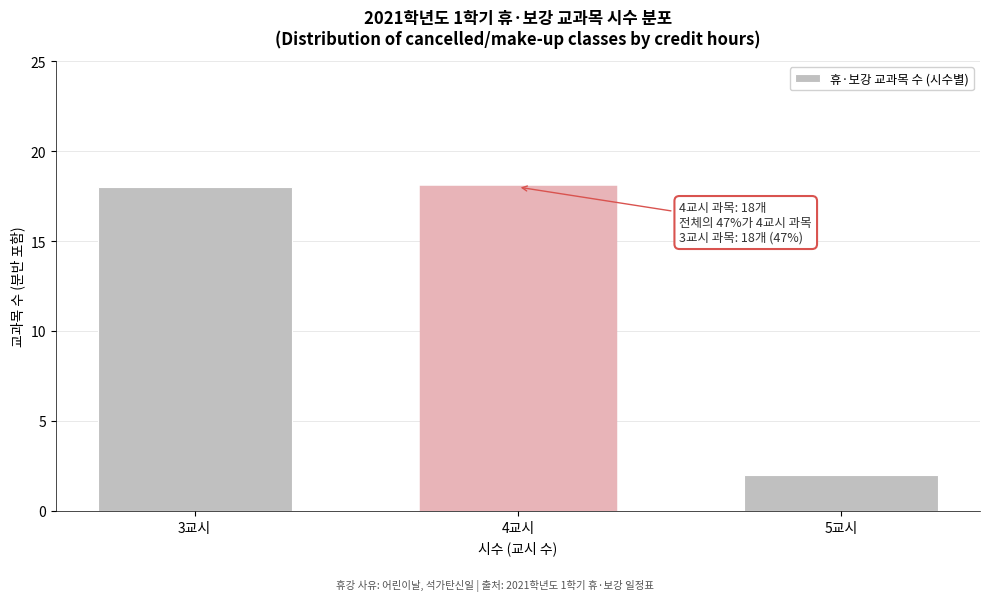

Reading right to left, what are all the values shown in this chart?

5교시=2	4교시=18	3교시=18